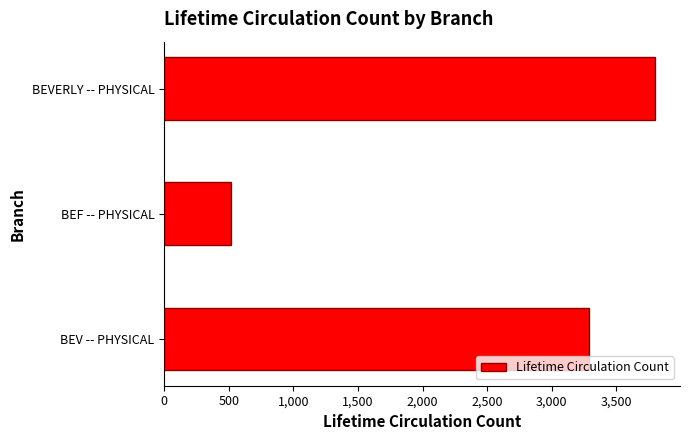

What is the sum of all values?

7604